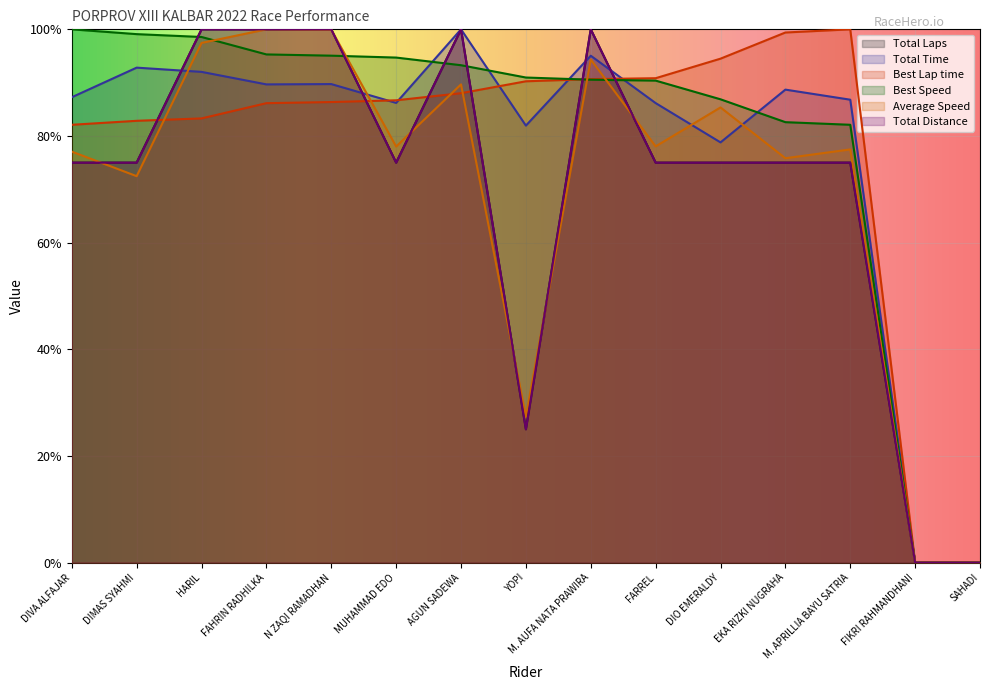

How many values in Total Distance are above zero?

13